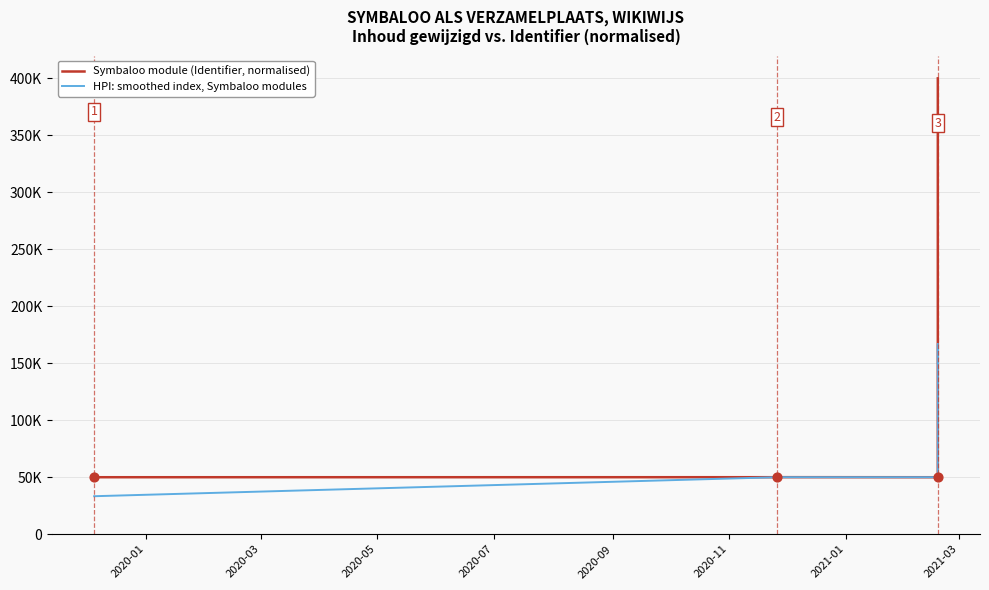

At how many categories does at least one series exceed 128213?

2